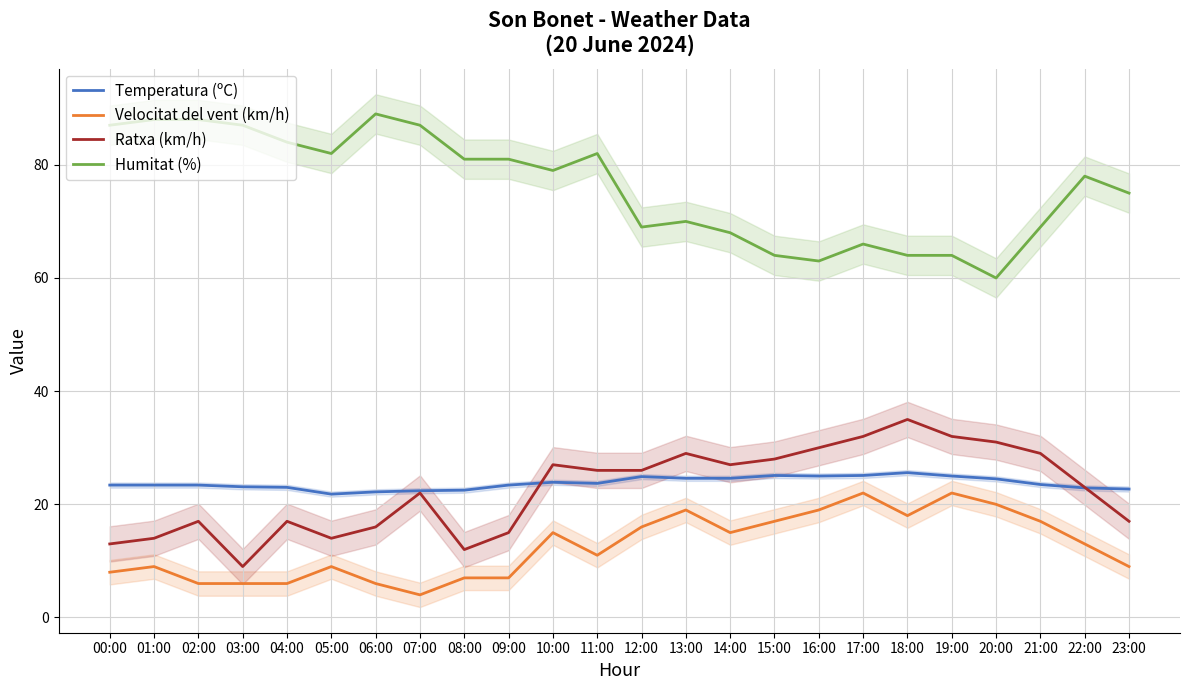

Reading right to left, extract all data points from this chart.

Temperatura (ºC): 23:00=22.7	22:00=22.9	21:00=23.5	20:00=24.5	19:00=25.0	18:00=25.6	17:00=25.1	16:00=25.0	15:00=25.1	14:00=24.6	13:00=24.6	12:00=24.9	11:00=23.7	10:00=23.9	09:00=23.4	08:00=22.5	07:00=22.4	06:00=22.2	05:00=21.8	04:00=23.0	03:00=23.1	02:00=23.4	01:00=23.4	00:00=23.4
Velocitat del vent (km/h): 23:00=9.0	22:00=13.0	21:00=17.0	20:00=20.0	19:00=22.0	18:00=18.0	17:00=22.0	16:00=19.0	15:00=17.0	14:00=15.0	13:00=19.0	12:00=16.0	11:00=11.0	10:00=15.0	09:00=7.0	08:00=7.0	07:00=4.0	06:00=6.0	05:00=9.0	04:00=6.0	03:00=6.0	02:00=6.0	01:00=9.0	00:00=8.0
Ratxa (km/h): 23:00=17.0	22:00=23.0	21:00=29.0	20:00=31.0	19:00=32.0	18:00=35.0	17:00=32.0	16:00=30.0	15:00=28.0	14:00=27.0	13:00=29.0	12:00=26.0	11:00=26.0	10:00=27.0	09:00=15.0	08:00=12.0	07:00=22.0	06:00=16.0	05:00=14.0	04:00=17.0	03:00=9.0	02:00=17.0	01:00=14.0	00:00=13.0
Humitat (%): 23:00=75.0	22:00=78.0	21:00=69.0	20:00=60.0	19:00=64.0	18:00=64.0	17:00=66.0	16:00=63.0	15:00=64.0	14:00=68.0	13:00=70.0	12:00=69.0	11:00=82.0	10:00=79.0	09:00=81.0	08:00=81.0	07:00=87.0	06:00=89.0	05:00=82.0	04:00=84.0	03:00=87.0	02:00=88.0	01:00=88.0	00:00=87.0